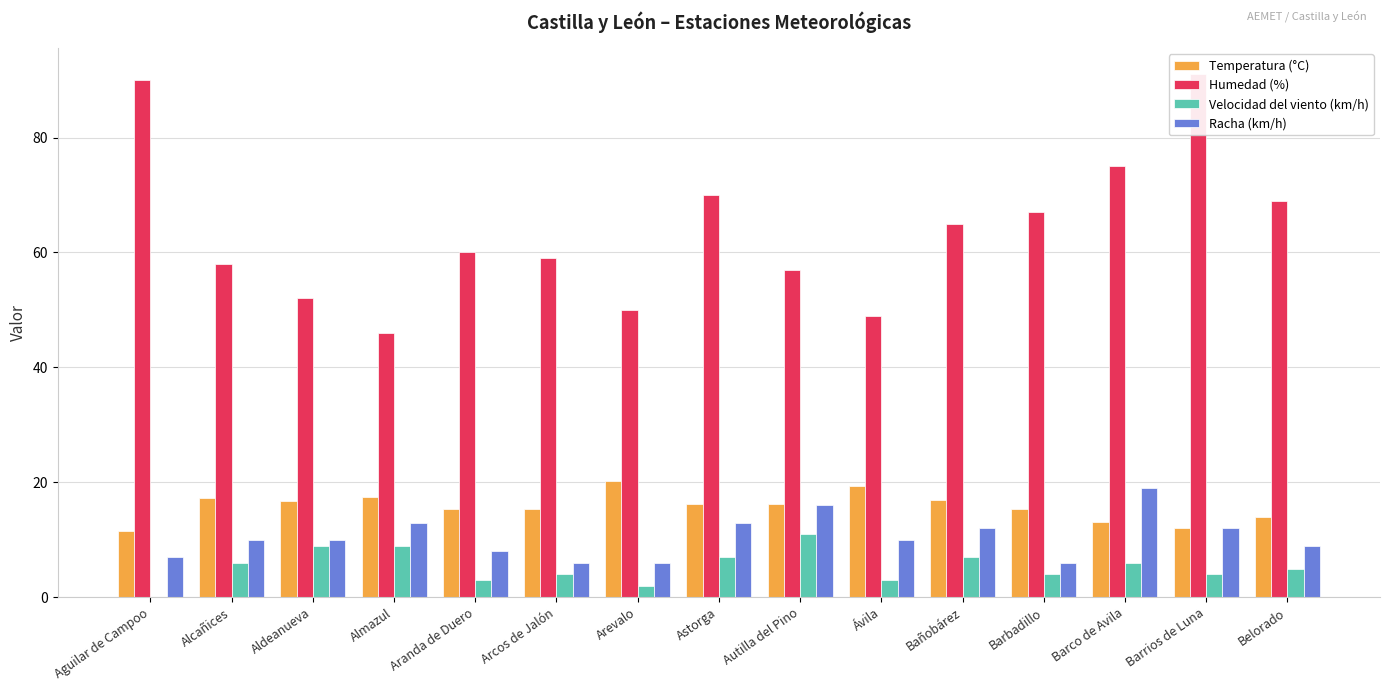

Is the value of Velocidad del viento (km/h) at Alcañices greater than the value of Racha (km/h) at Aldeanueva?

No